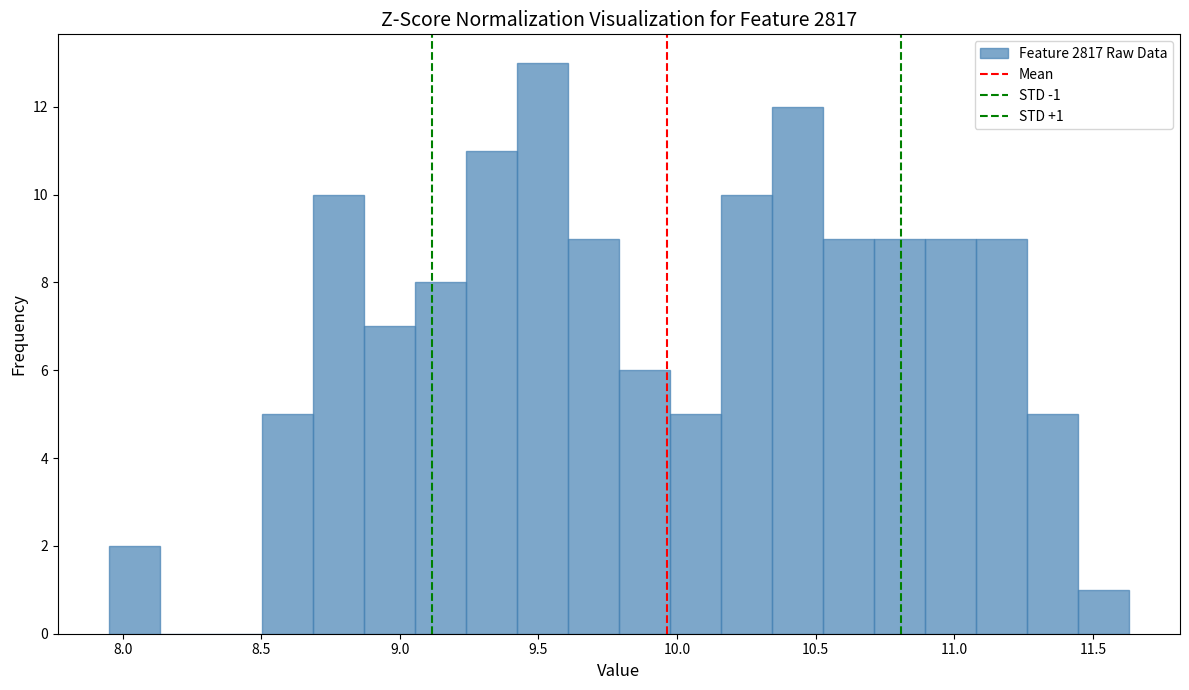

Read against the x-axis, roughly where is the centre of the tallest bar?

9.50